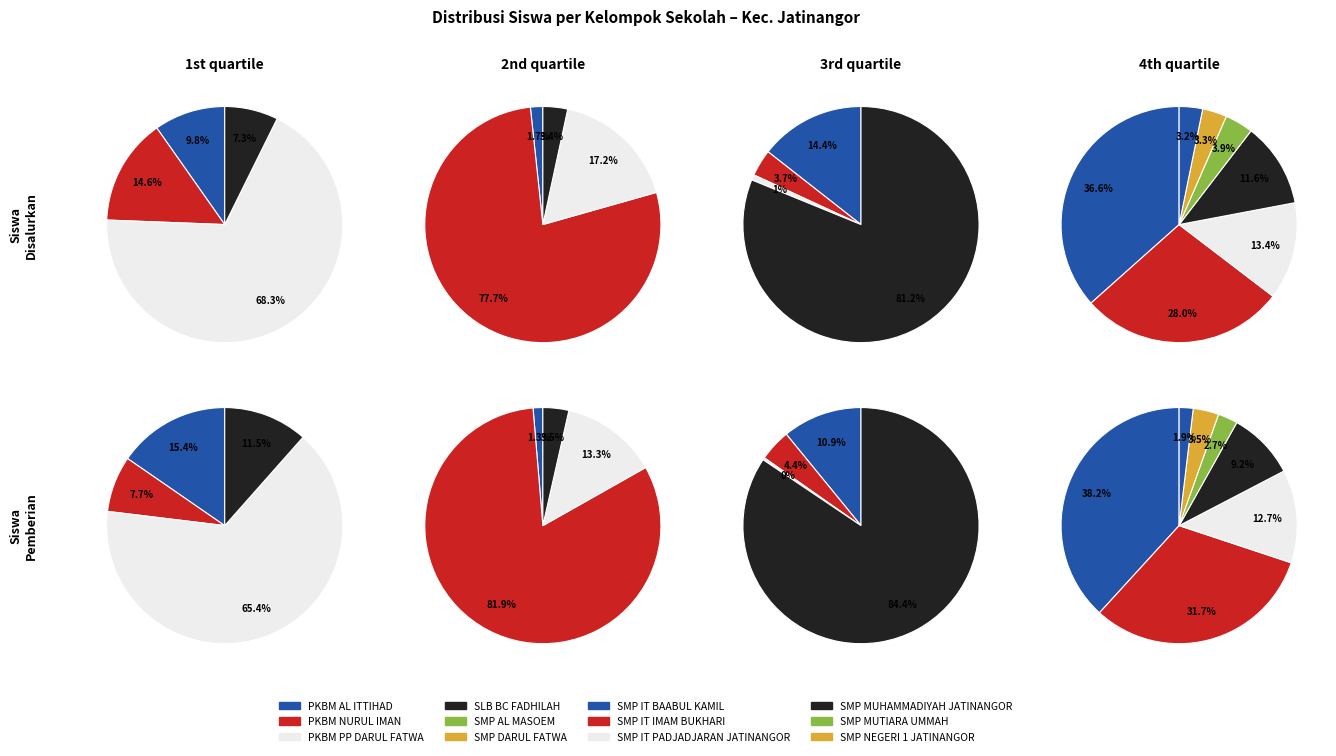

True or false: 11 accounts for 18% of the total.

True